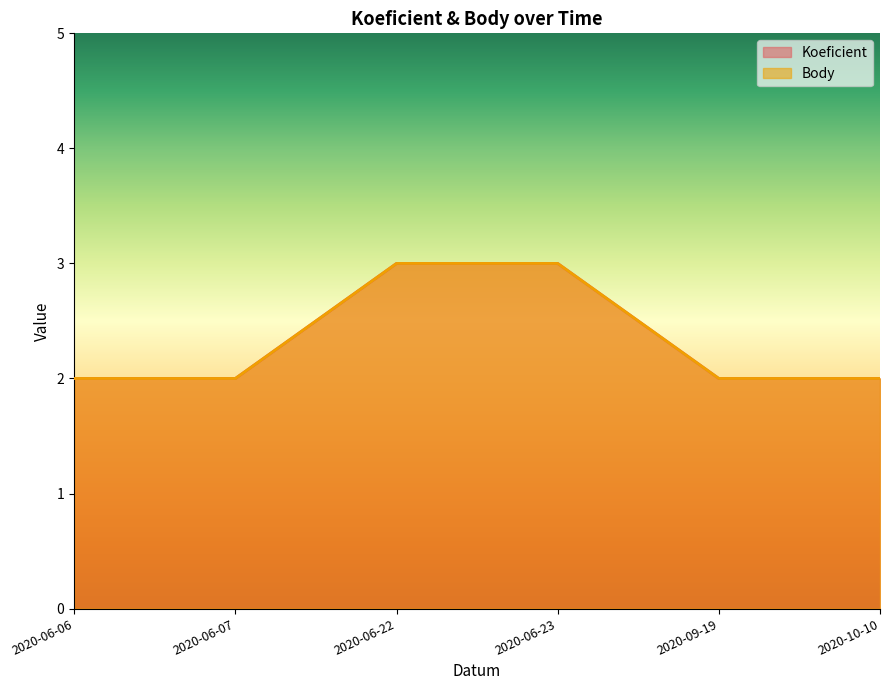

True or false: Body and Koeficient cross at least once.

False